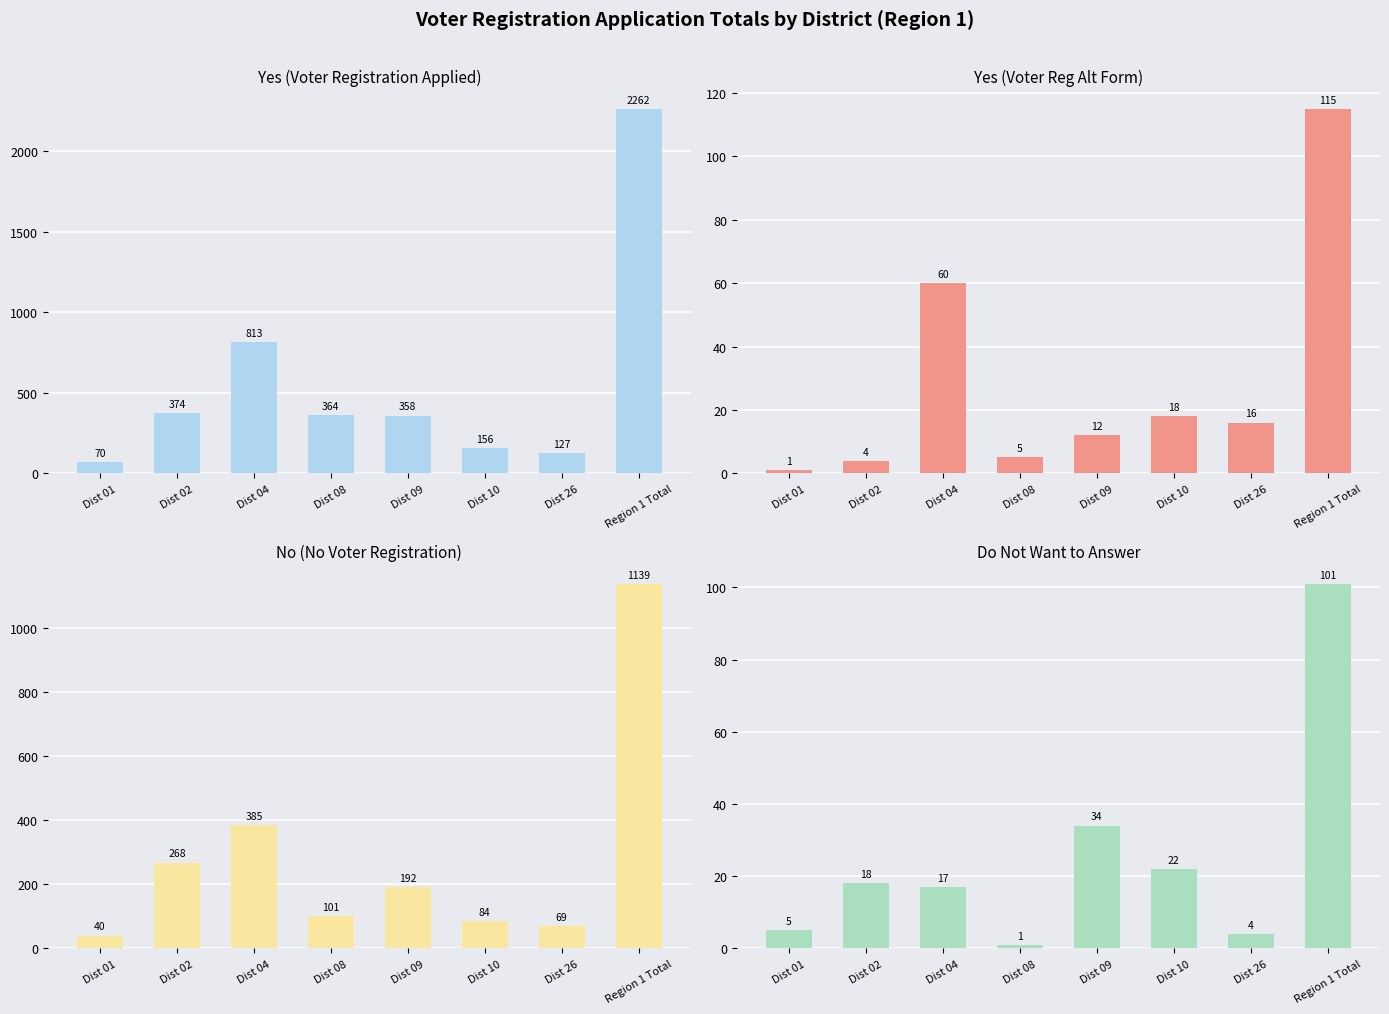

Read the Yes (A voter registration) value at Dist 02, to the nearest 10.

370